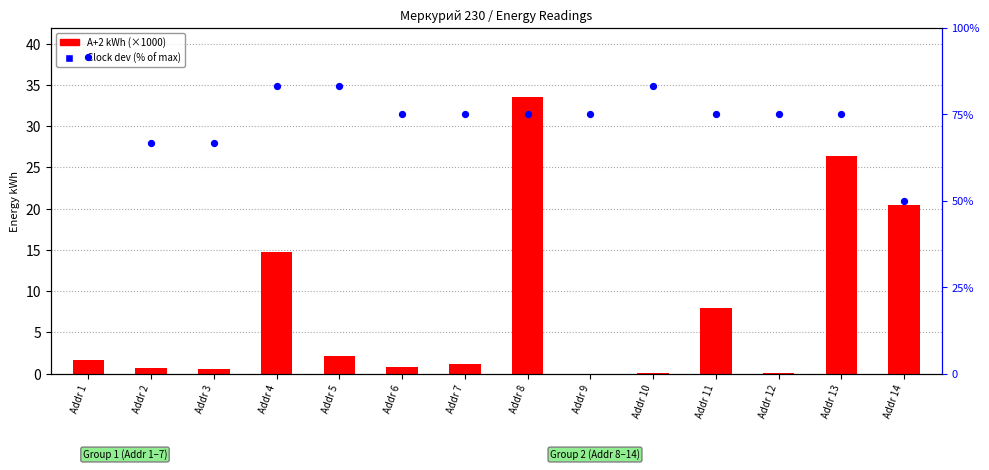

What are all the series names shown in the legend?

A+2 kWh (×1000), Clock dev %